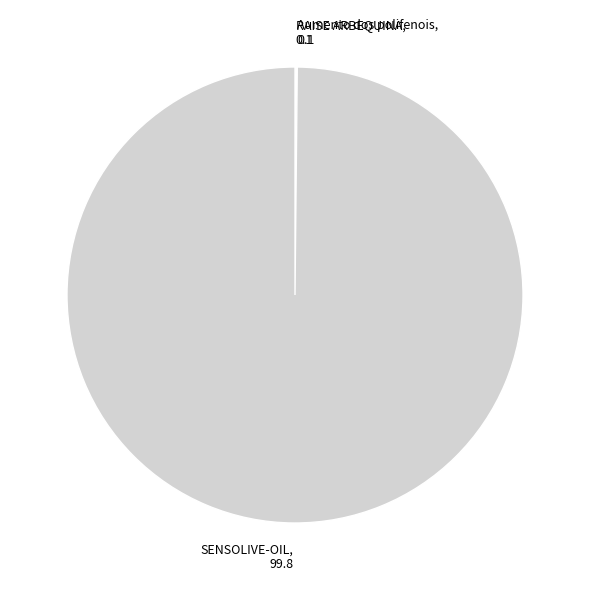

Is there a majority slice in this chart?

Yes